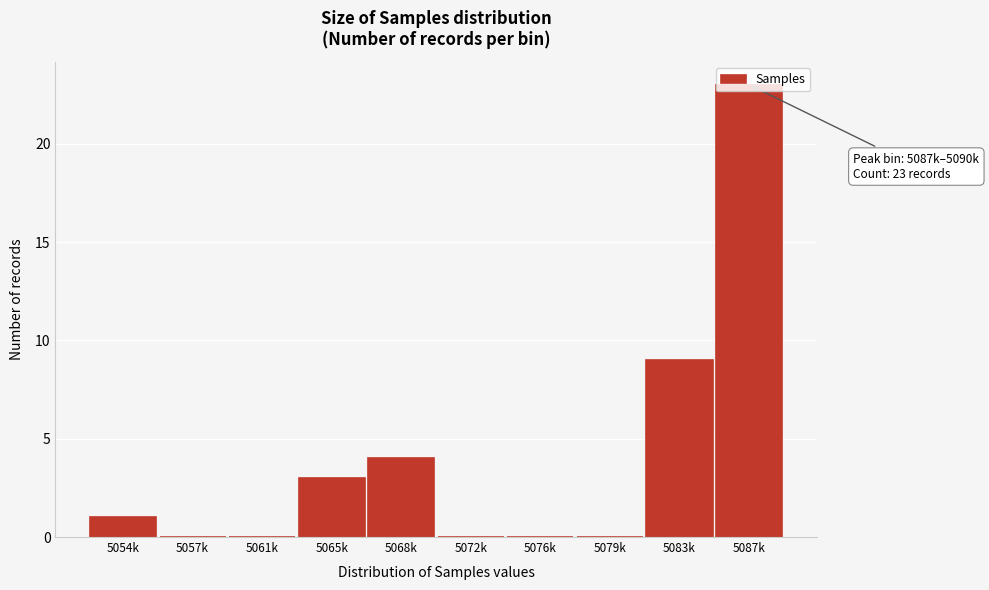

What is the sum of the values at 5054k and 5068k?

5